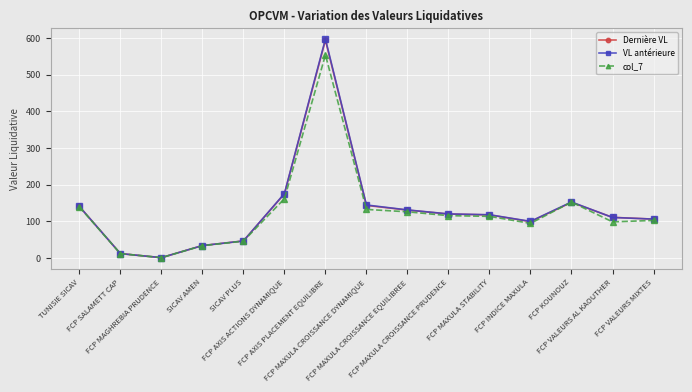

The value of col_7 at FCP VALEURS AL KAOUTHER is 98.8. True or false?

True